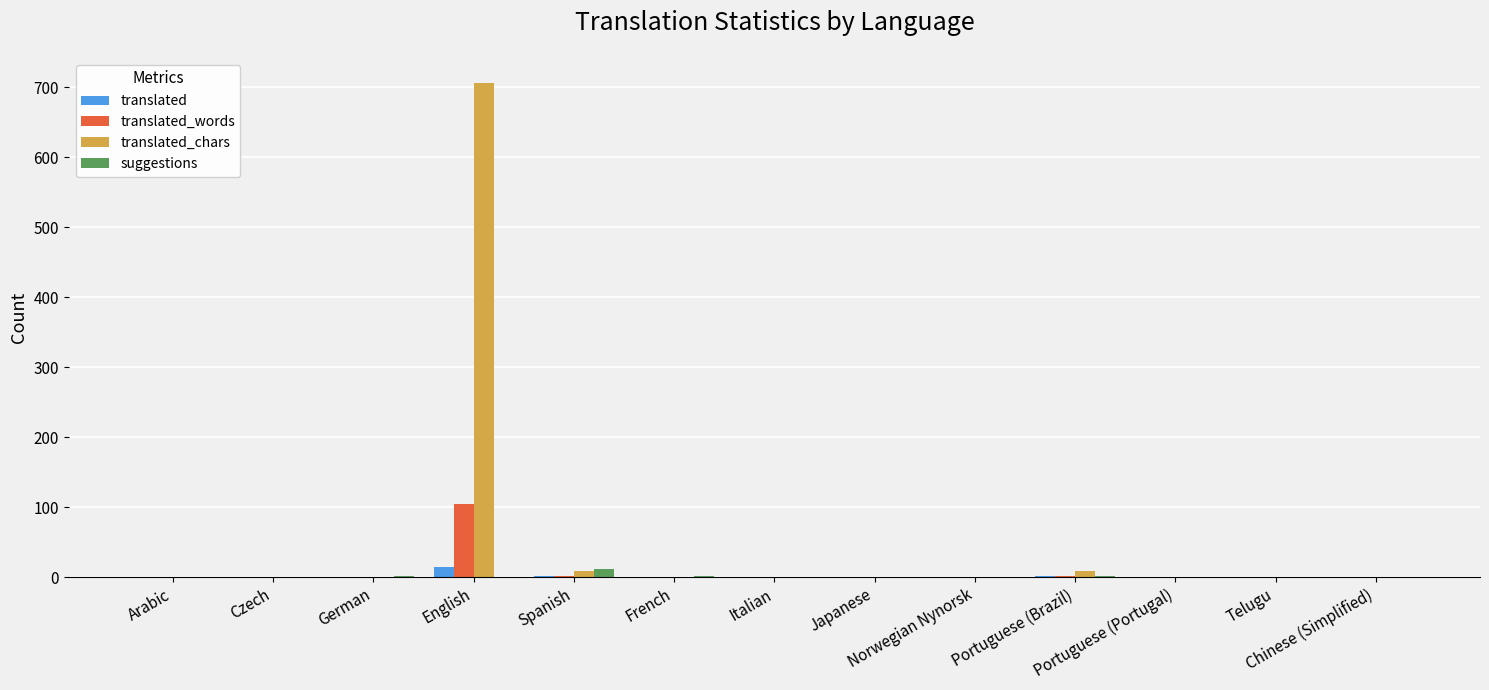

What is the sum of all translated_words values?

107